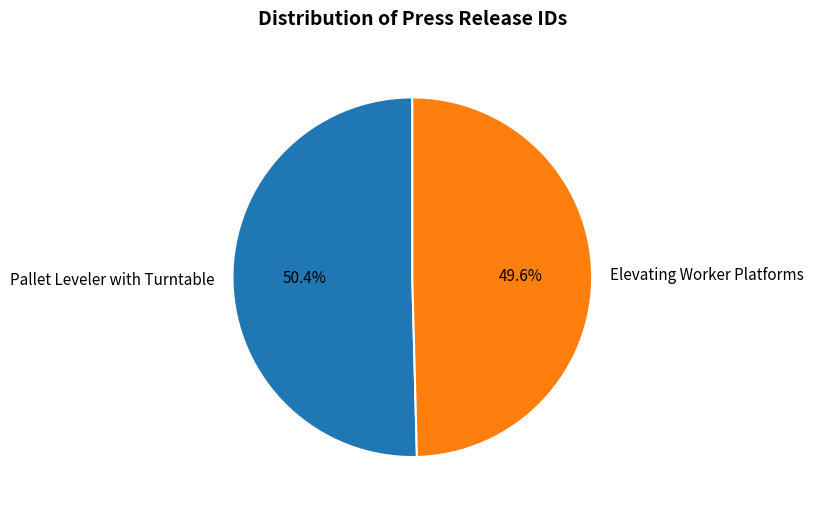

To the nearest percent, what is the combined percentage of Elevating Worker Platforms and Pallet Leveler with Turntable?

100%